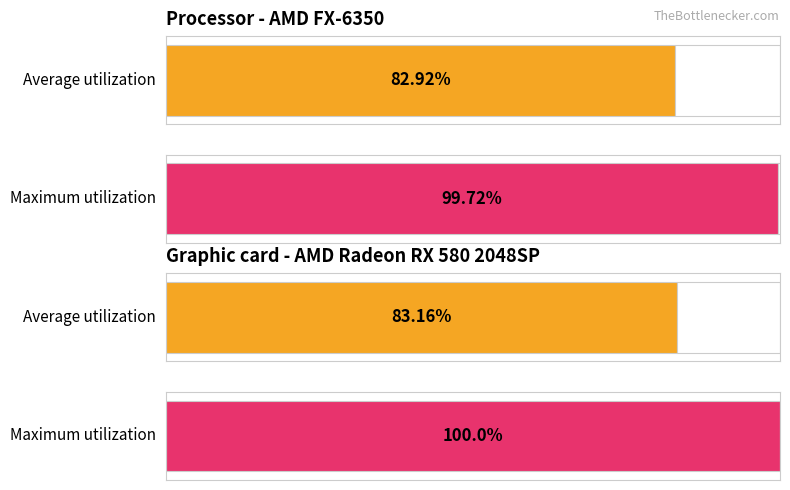

True or false: Average utilization has a value of -163.5 at 52.

False